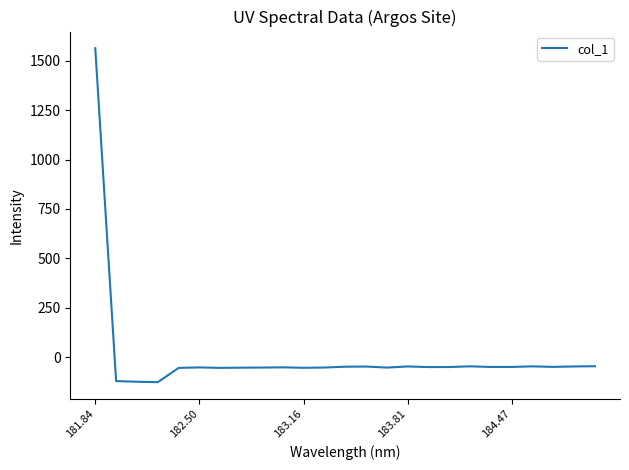

What is the greatest value displayed?

1563.3